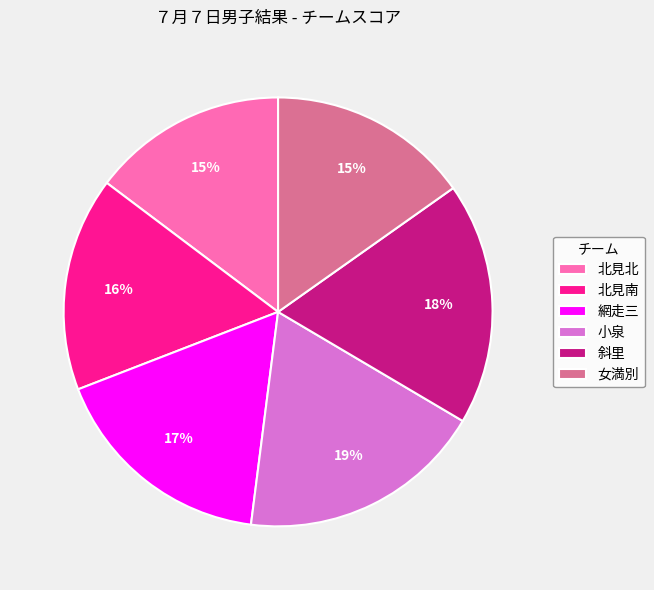

Count the number of slices in the pie.

6